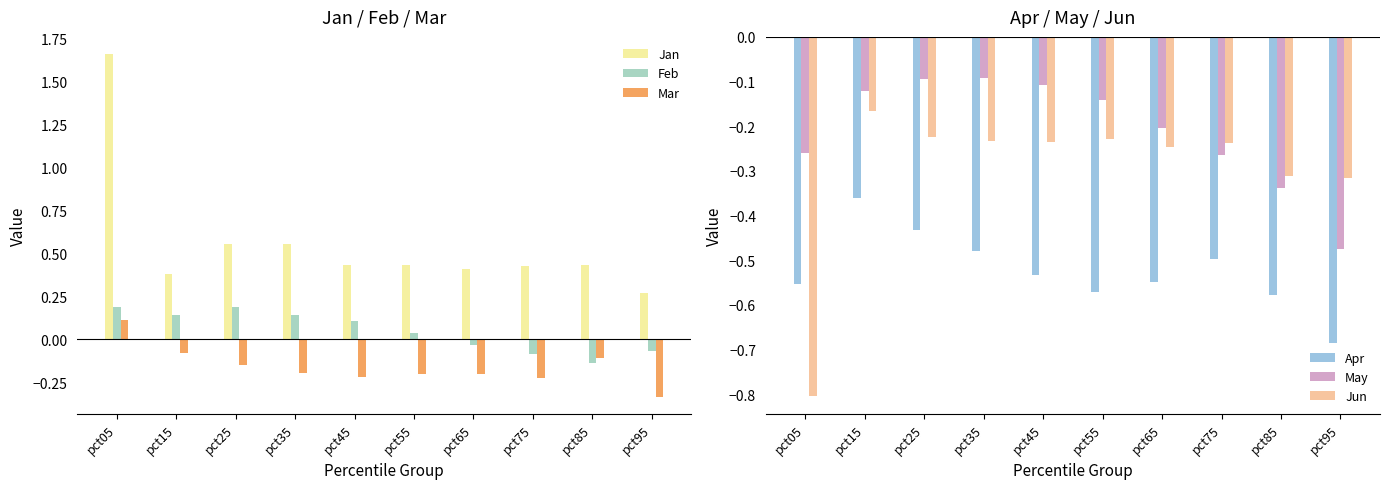

What is the average value of the Jun series?

-0.3